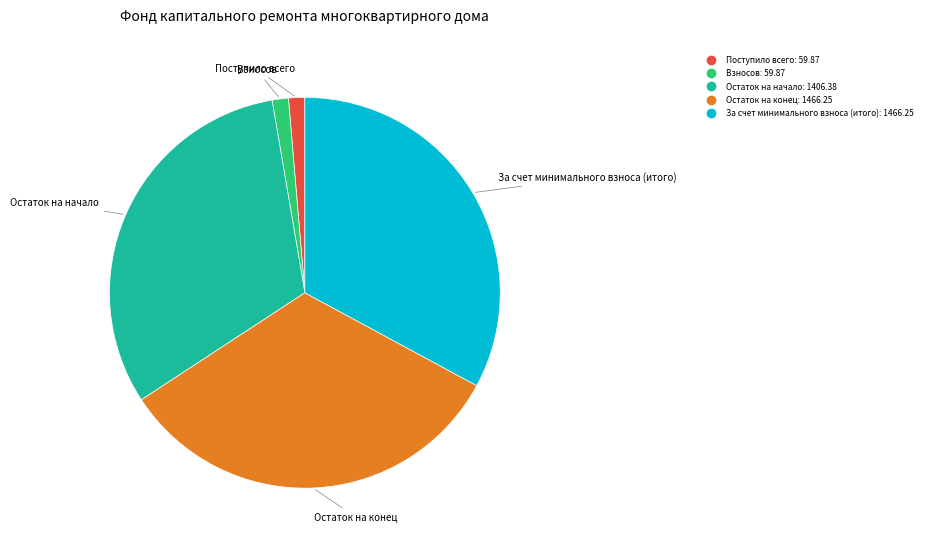

Does any single category account for the majority?

No